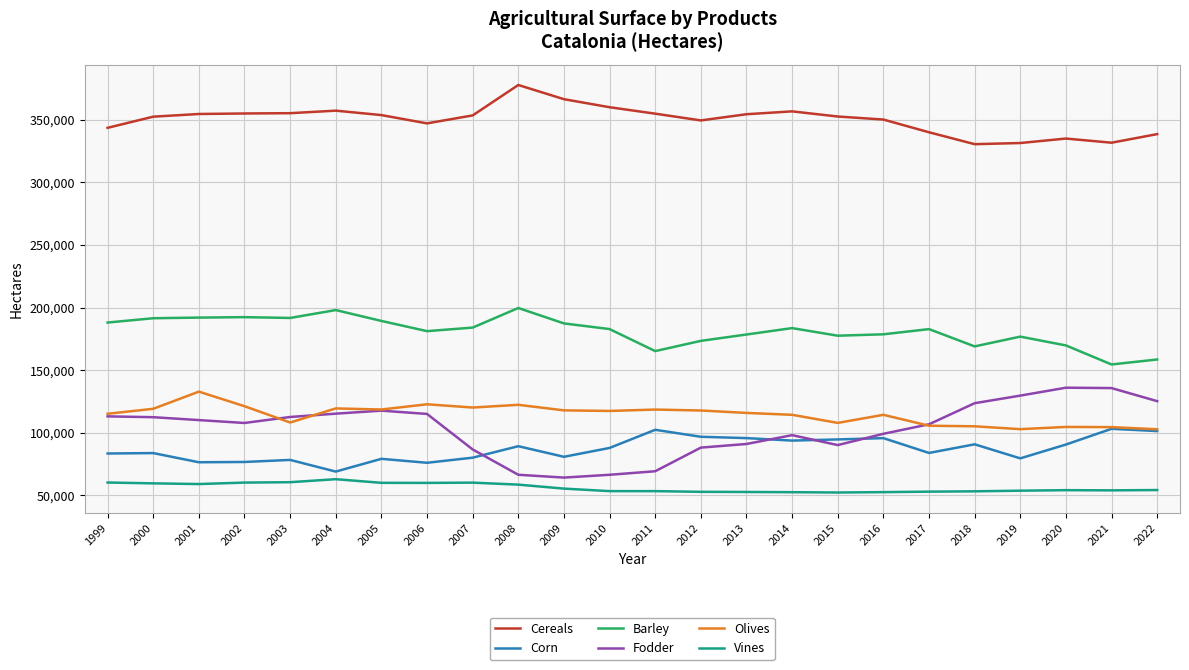

True or false: Olives and Vines cross at least once.

False